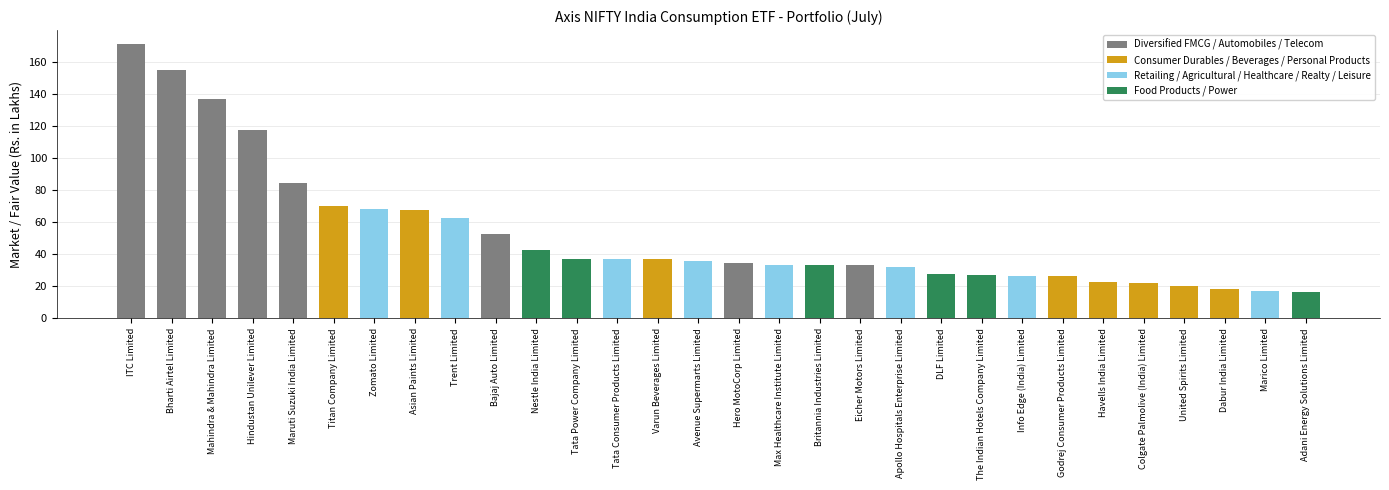

Does the chart contain any negative values?

No